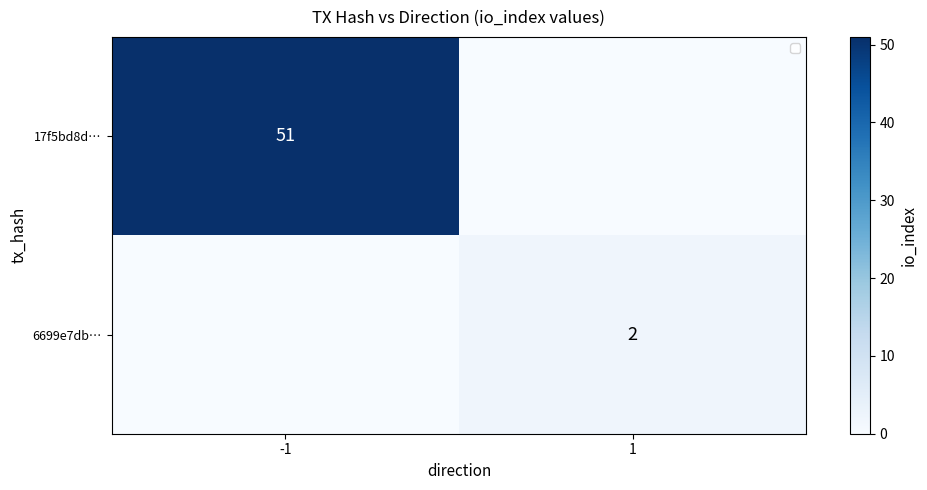

The 17f5bd8d… series shows 18 at 1. True or false?

False